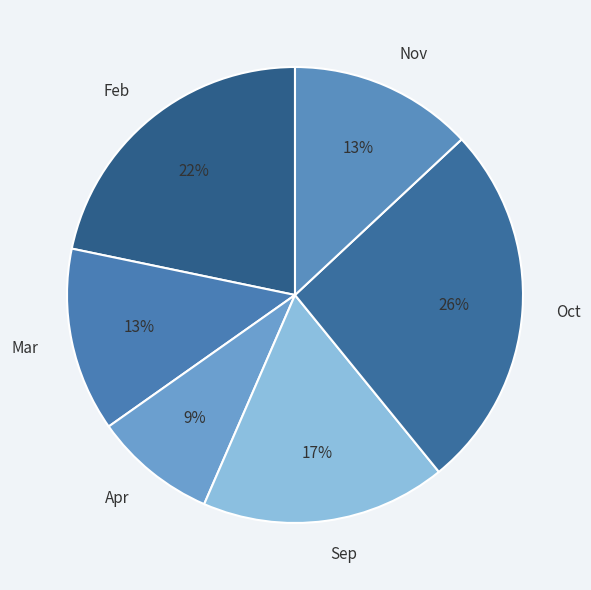

Is it true that Feb is 22% of the pie?

True